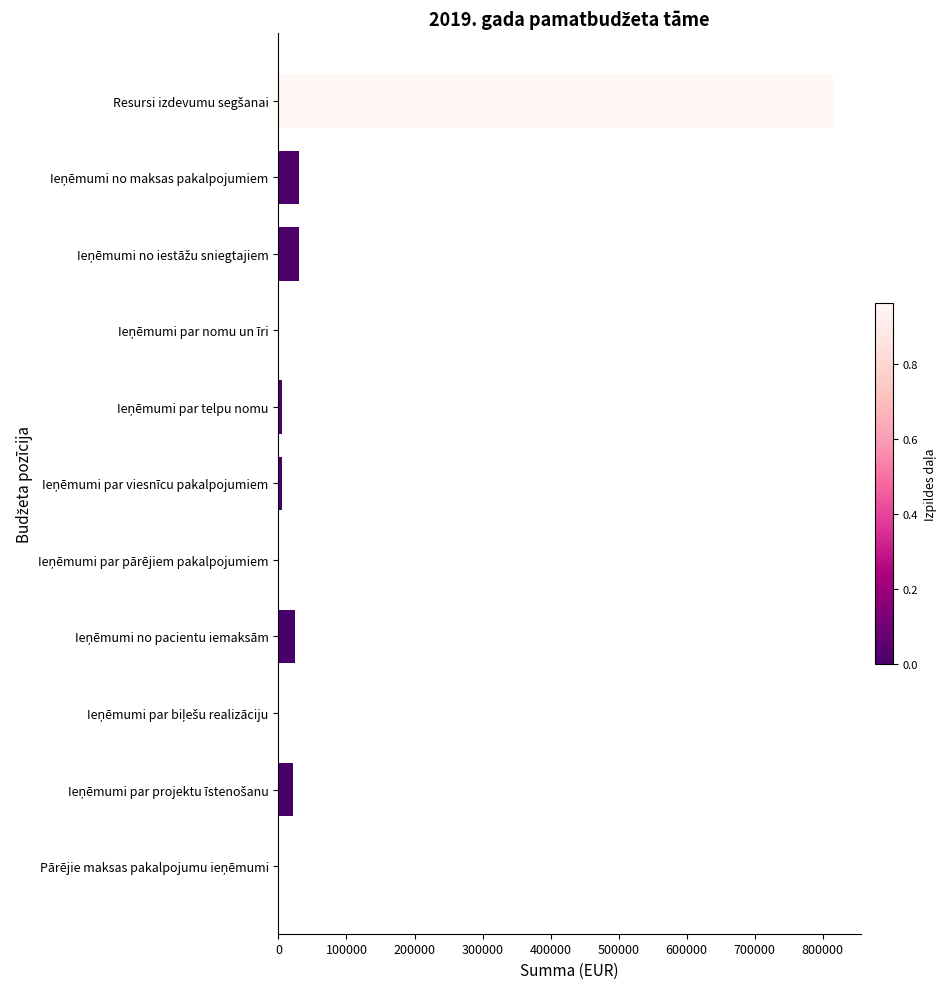

What is the sum of all values?

932056